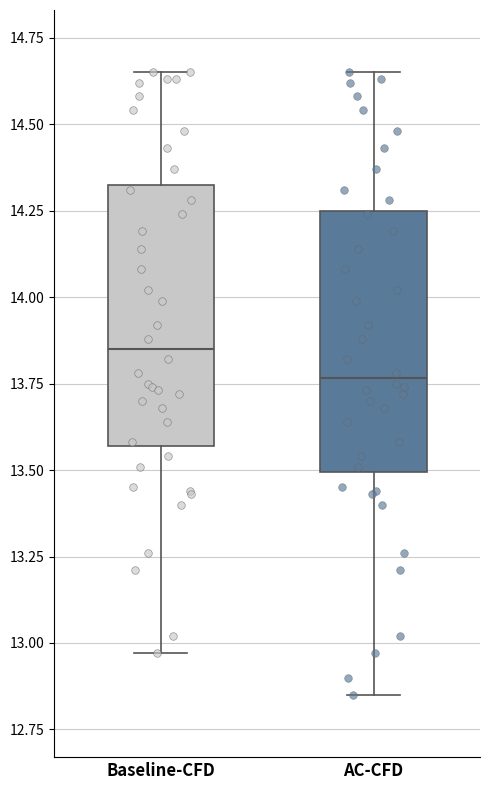

Where does the upper whisker of the box for AC-CFD end on the y-axis? The values are not printed on the chart, so give them approximately, as read against the axis.

14.65